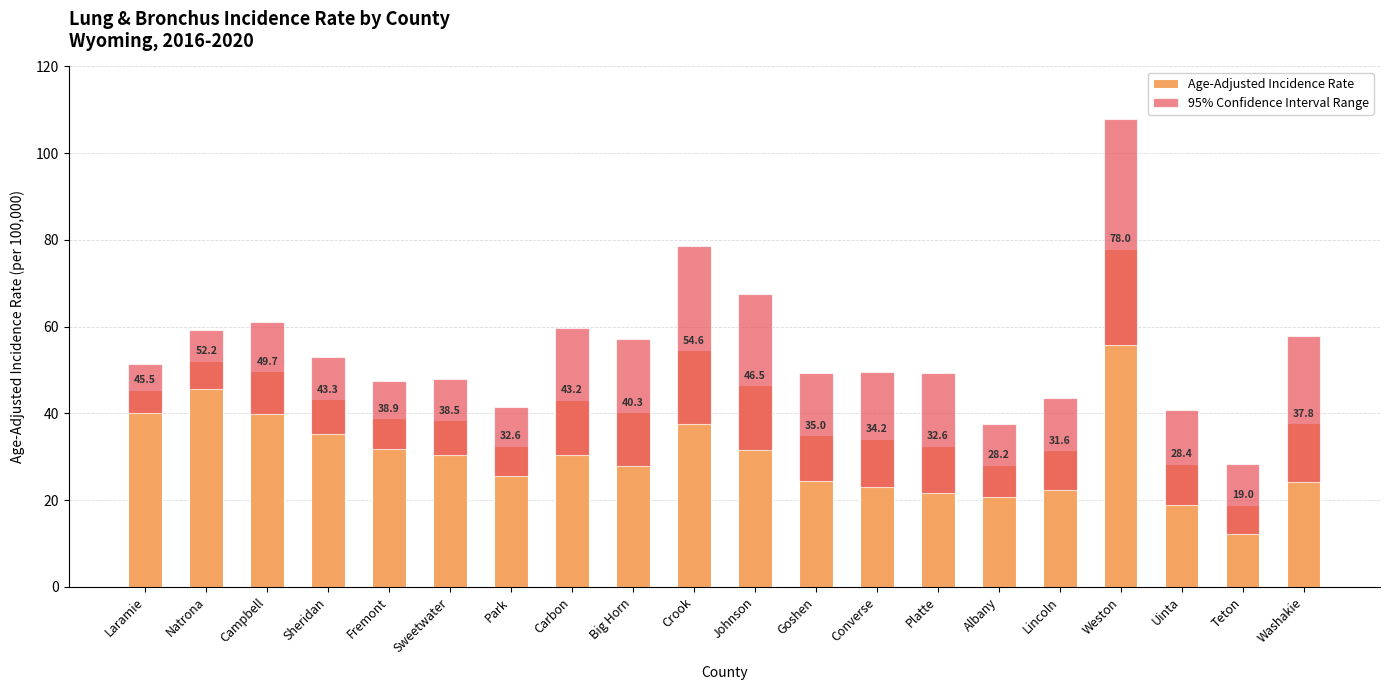

What position from the left is Goshen?

12